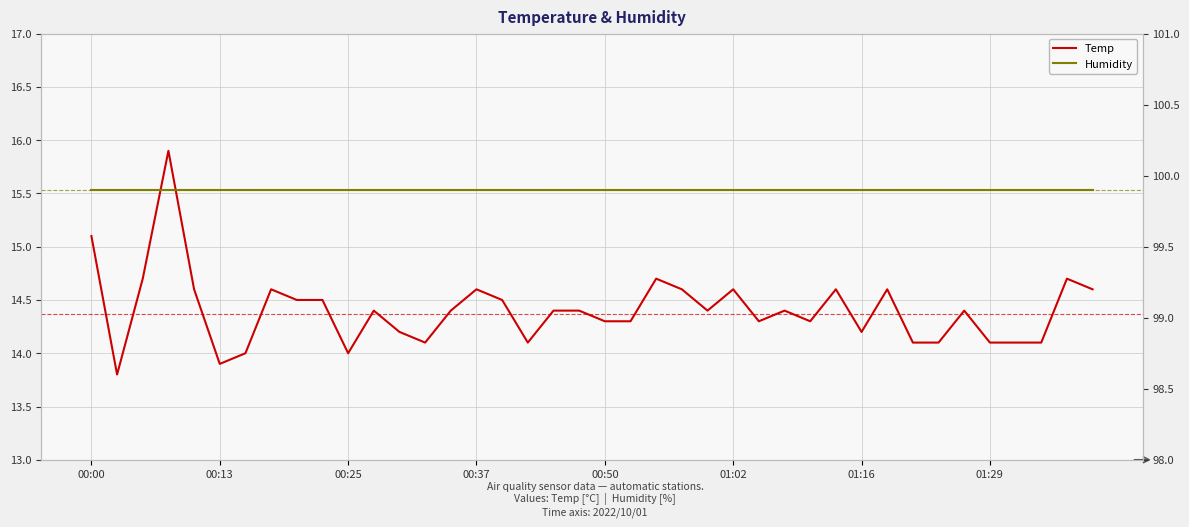

Reading left to right, transcribe all the data shown in this chart.

Temp: 15.1	13.8	14.7	15.9	14.6	13.9	14.0	14.6	14.5	14.5	14.0	14.4	14.2	14.1	14.4	14.6	14.5	14.1	14.4	14.4	14.3	14.3	14.7	14.6	14.4	14.6	14.3	14.4	14.3	14.6	14.2	14.6	14.1	14.1	14.4	14.1	14.1	14.1	14.7	14.6
Humidity: 99.9	99.9	99.9	99.9	99.9	99.9	99.9	99.9	99.9	99.9	99.9	99.9	99.9	99.9	99.9	99.9	99.9	99.9	99.9	99.9	99.9	99.9	99.9	99.9	99.9	99.9	99.9	99.9	99.9	99.9	99.9	99.9	99.9	99.9	99.9	99.9	99.9	99.9	99.9	99.9